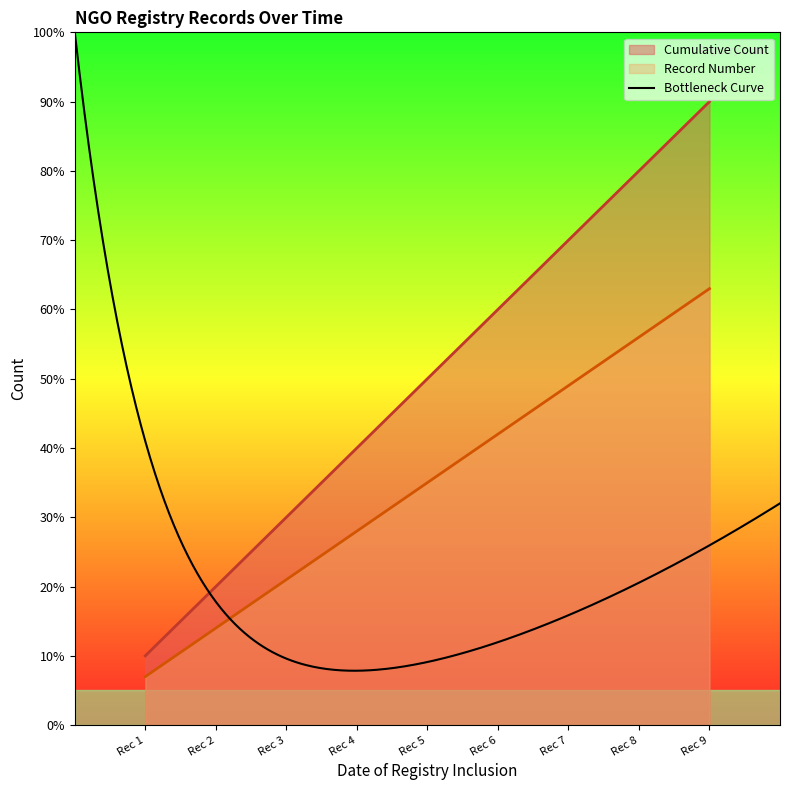

Which series has the widest spread of values?

Cumulative Count